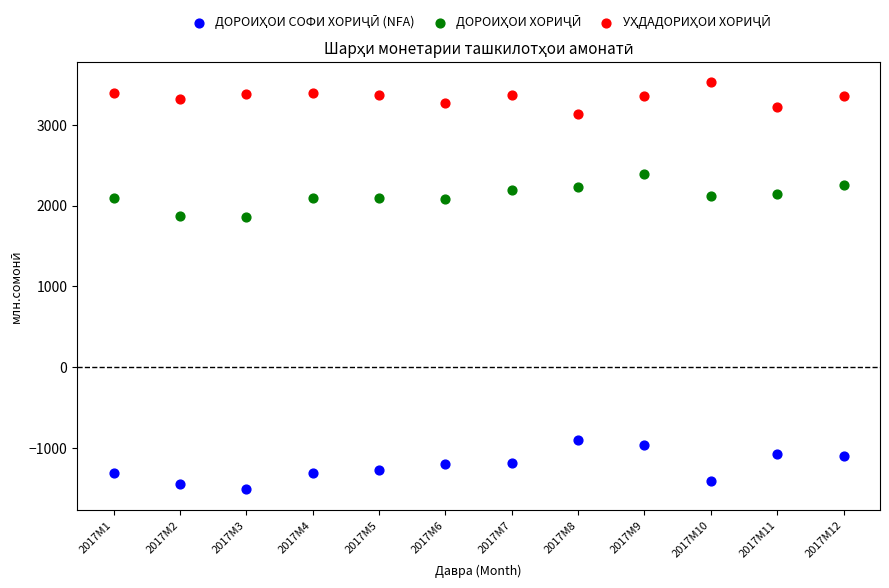

Across all data points, what is the range of Y values (max minus min)?

5045.2